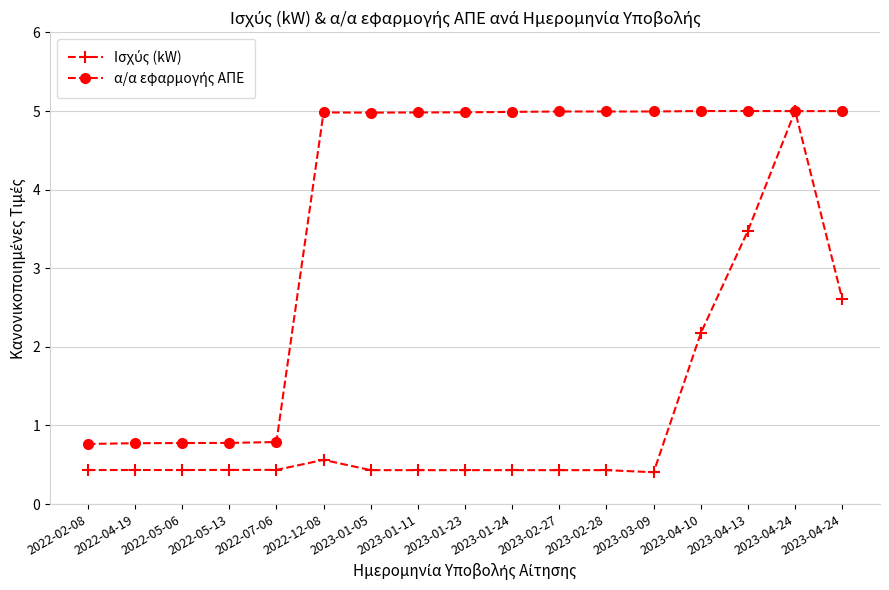

How many categories are shown in the chart?

17